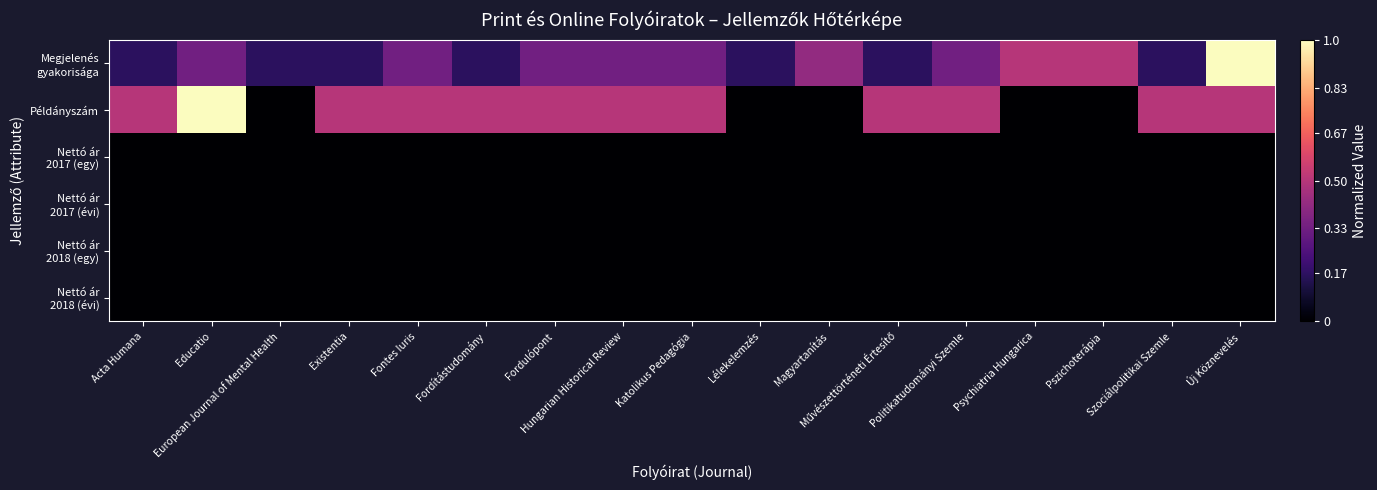

Which series has the largest range (max minus min)?

Példányszám